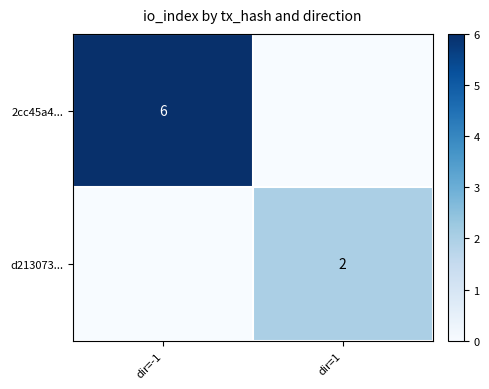

The d213073... series shows 2 at dir=1. True or false?

True